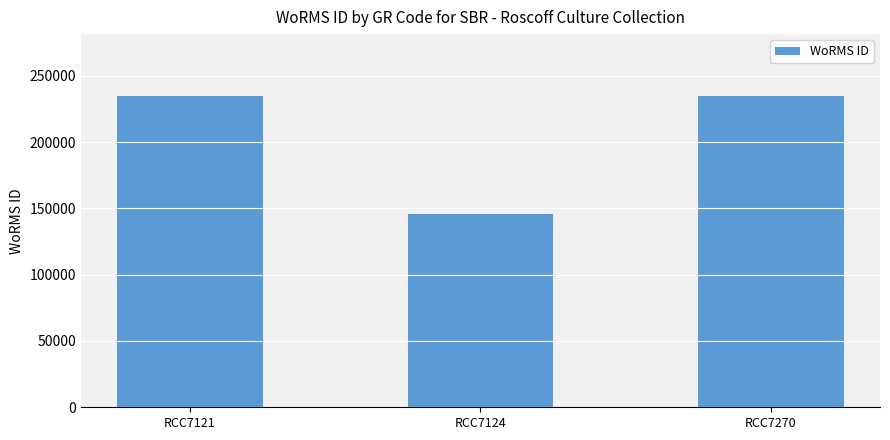

The chart shows a value of 234483 at RCC7270. True or false?

True